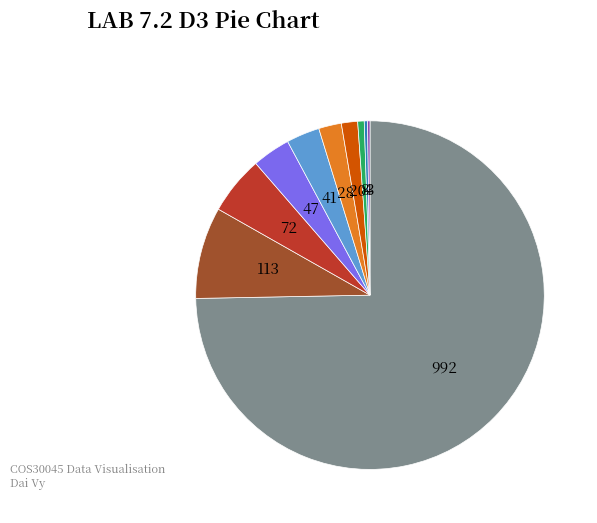

Does any single category account for the majority?

Yes